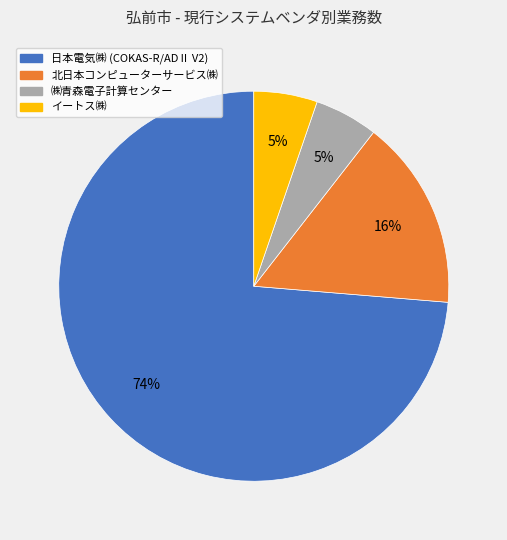

True or false: 北日本コンピューターサービス㈱ accounts for 25% of the total.

False